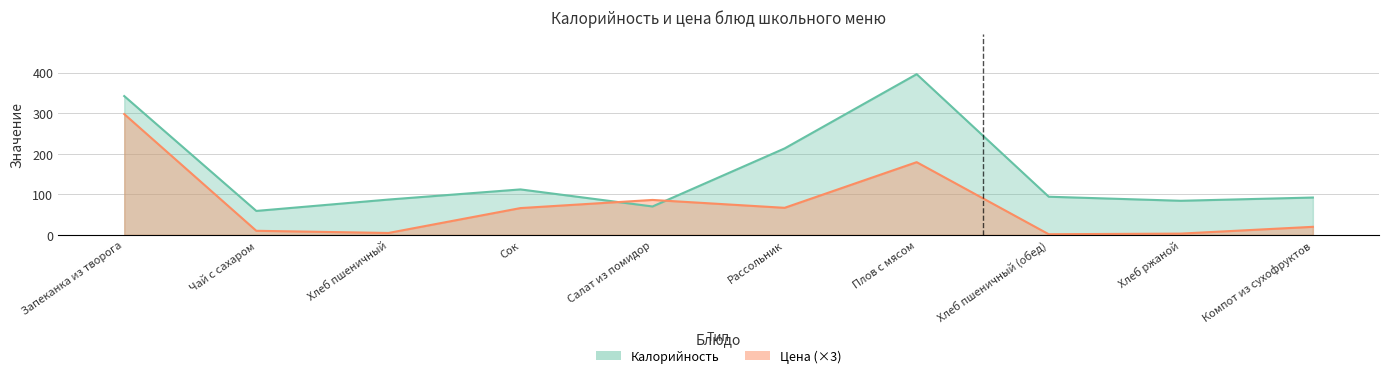

At Запеканка из творога, list the series in order from largest to smallest.

Калорийность, Цена